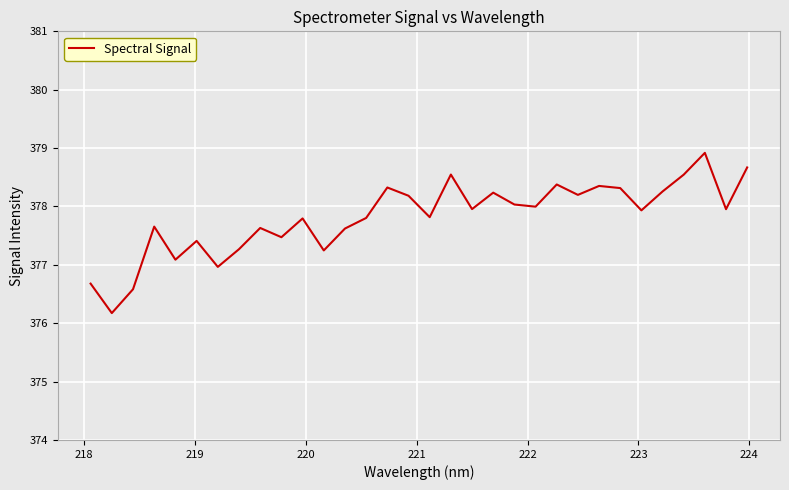

What is the maximum value shown in the chart?

378.9